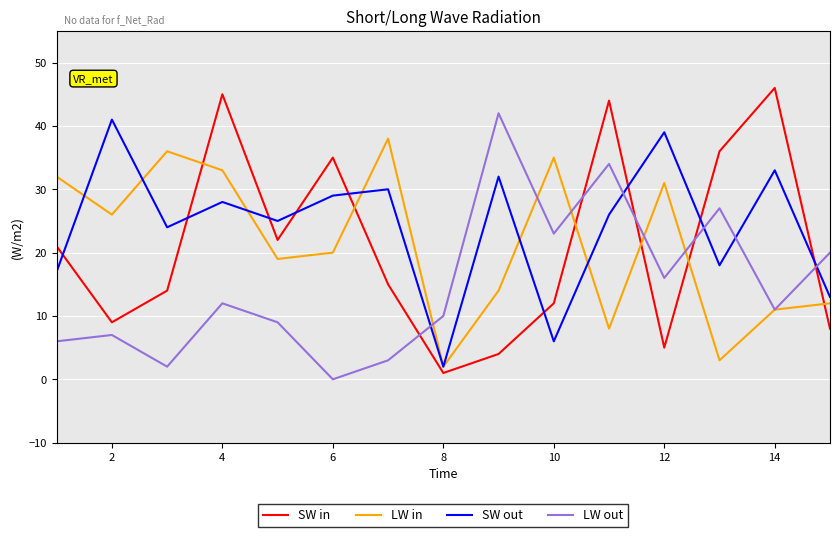

What is the greatest value displayed?

46